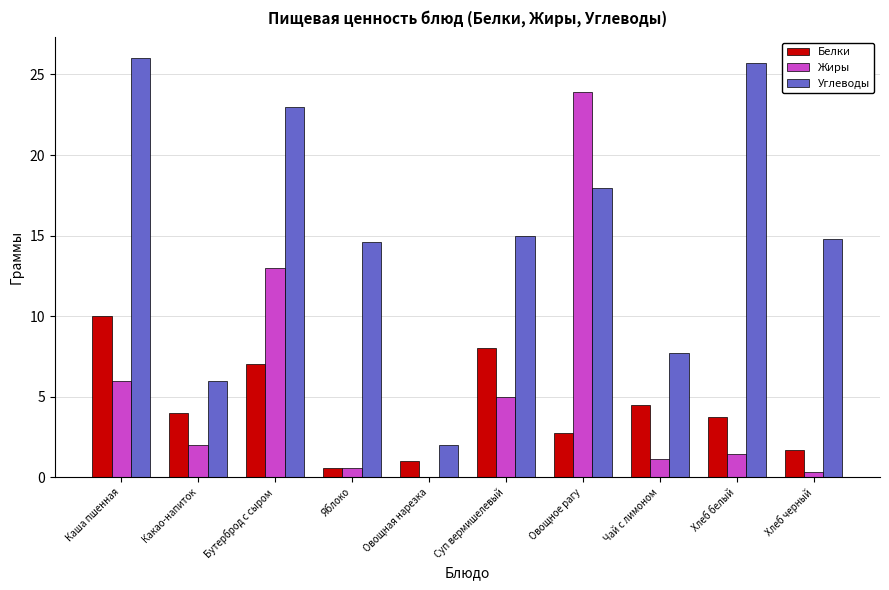

What is the sum of all Жиры values?

53.4